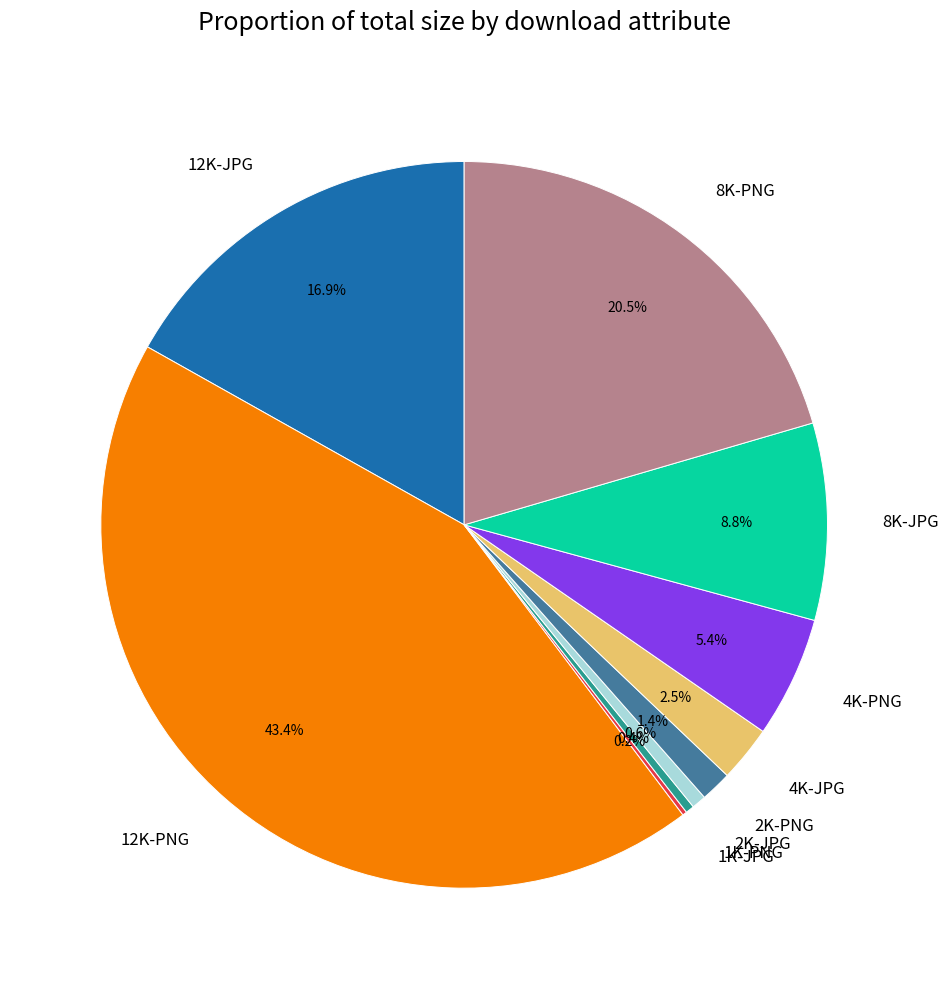

Is it true that 2K-PNG is 1% of the pie?

True